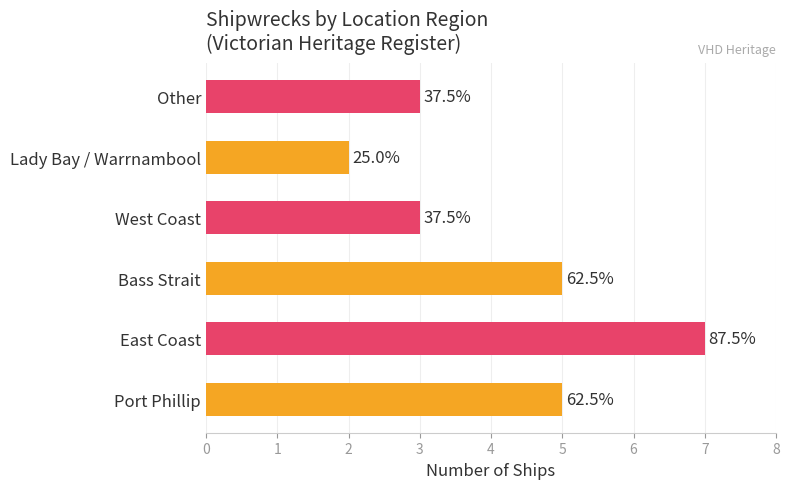

How many bars are there in total?

6